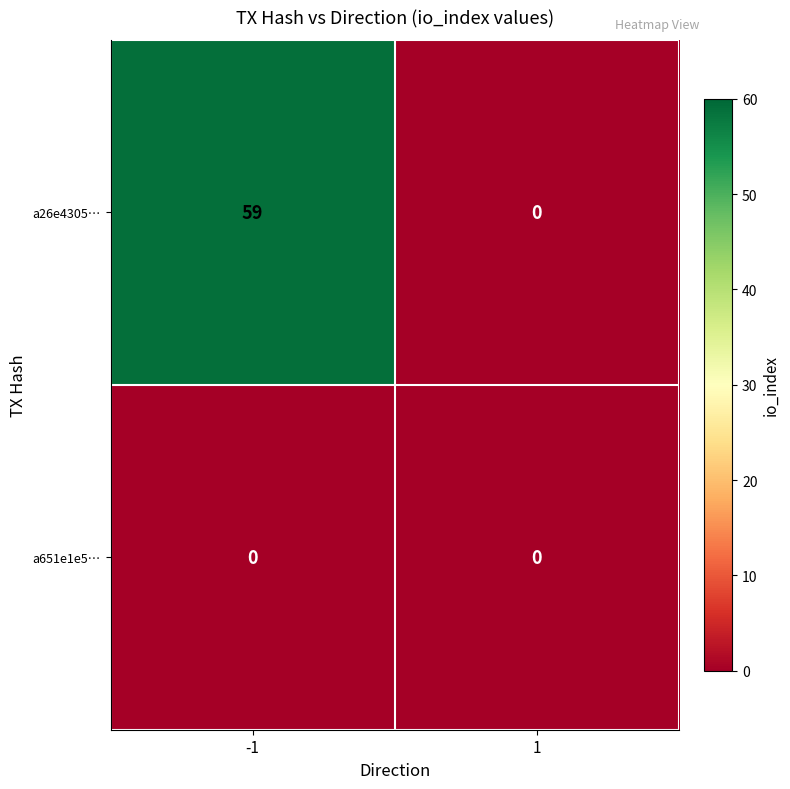

Reading left to right, transcribe all the data shown in this chart.

a26e4305…: -1=59	1=0
a651e1e5…: -1=0	1=0